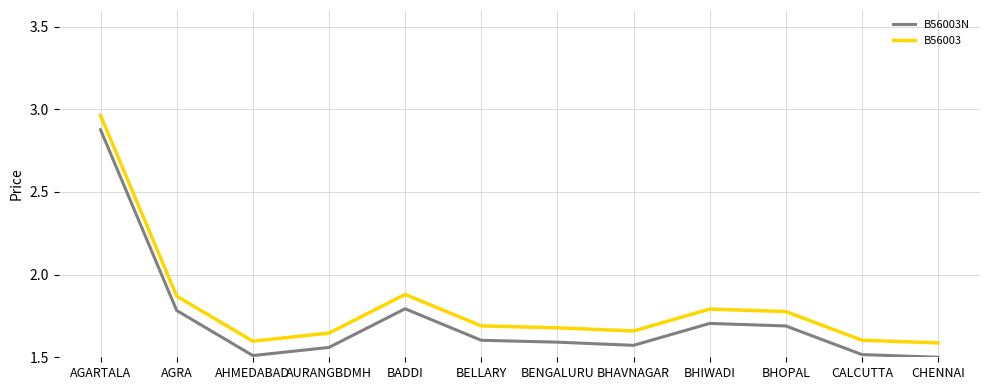

True or false: B56003 and B56003N cross at least once.

False